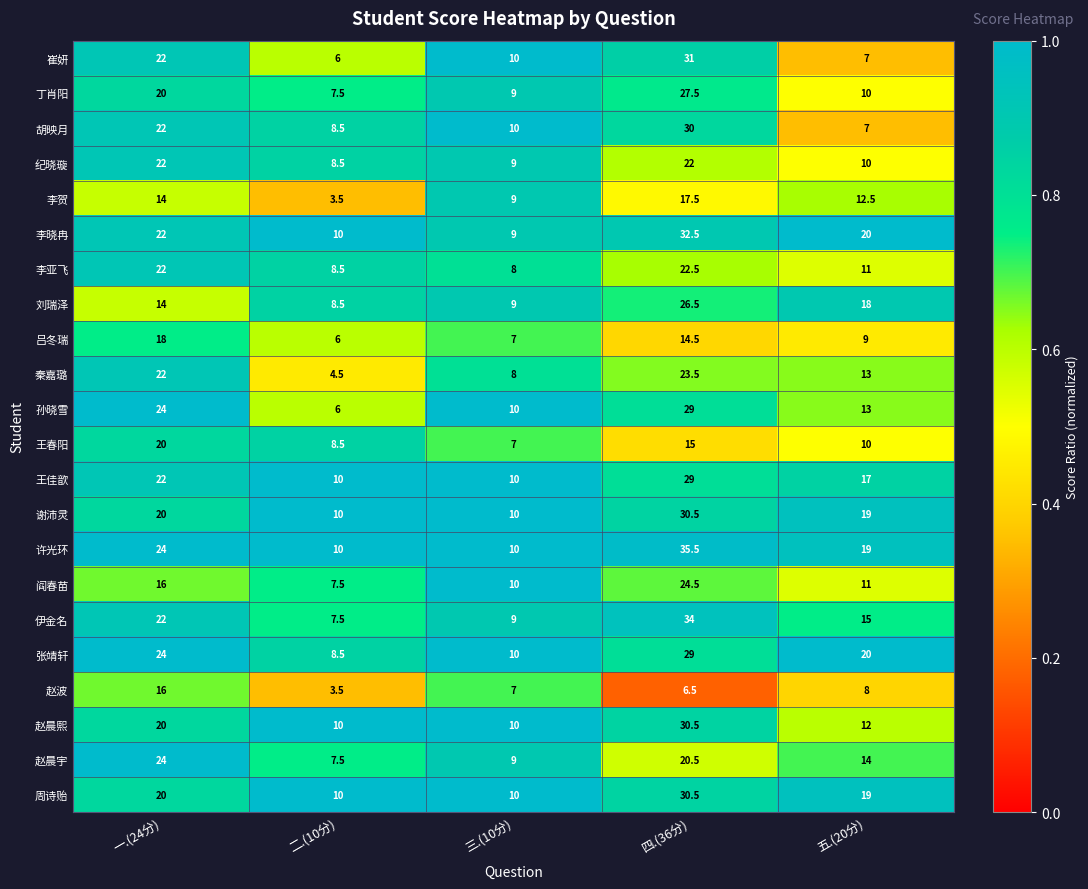

Which series has the largest range (max minus min)?

伊金名